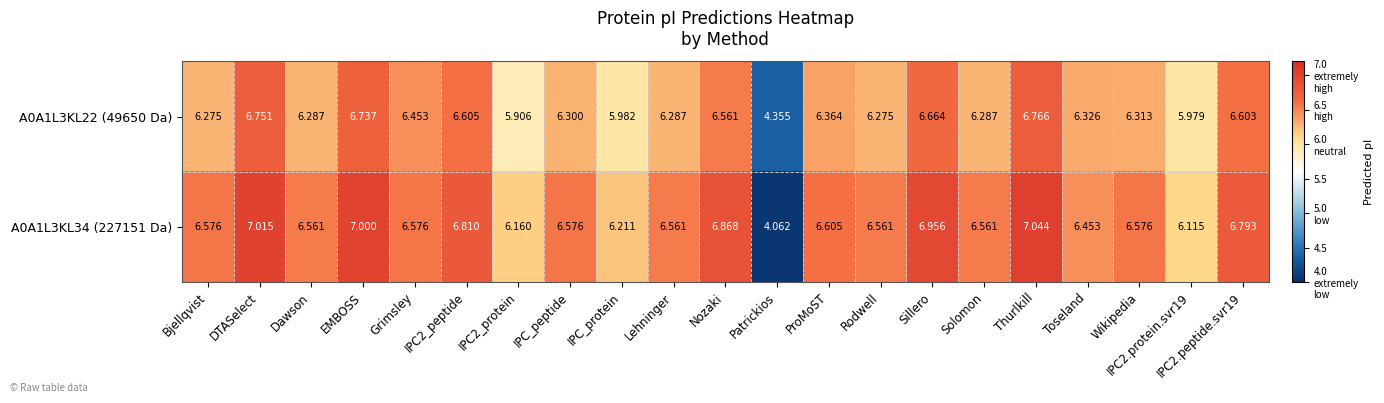

At which label does A0A1L3KL22 (49650 Da) reach its peak?

Thurlkill